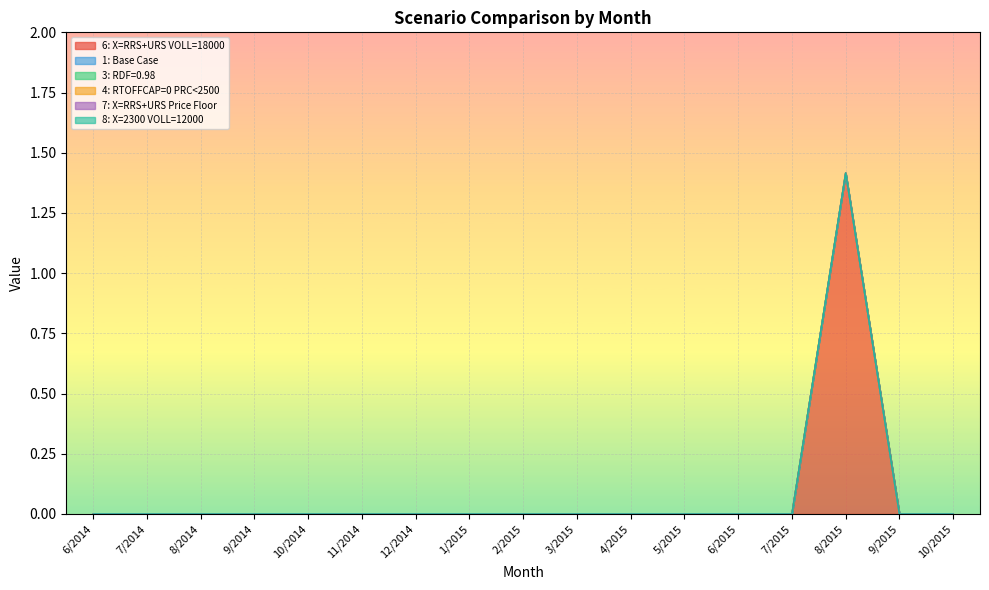

Does the chart display data point markers on the line(s)?

No